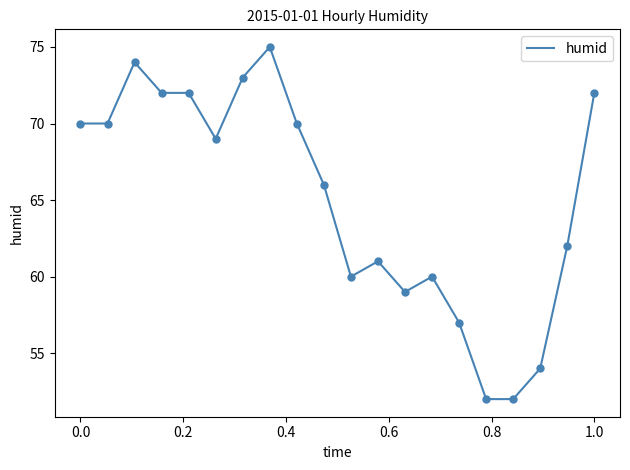

What is the smallest value displayed?

52